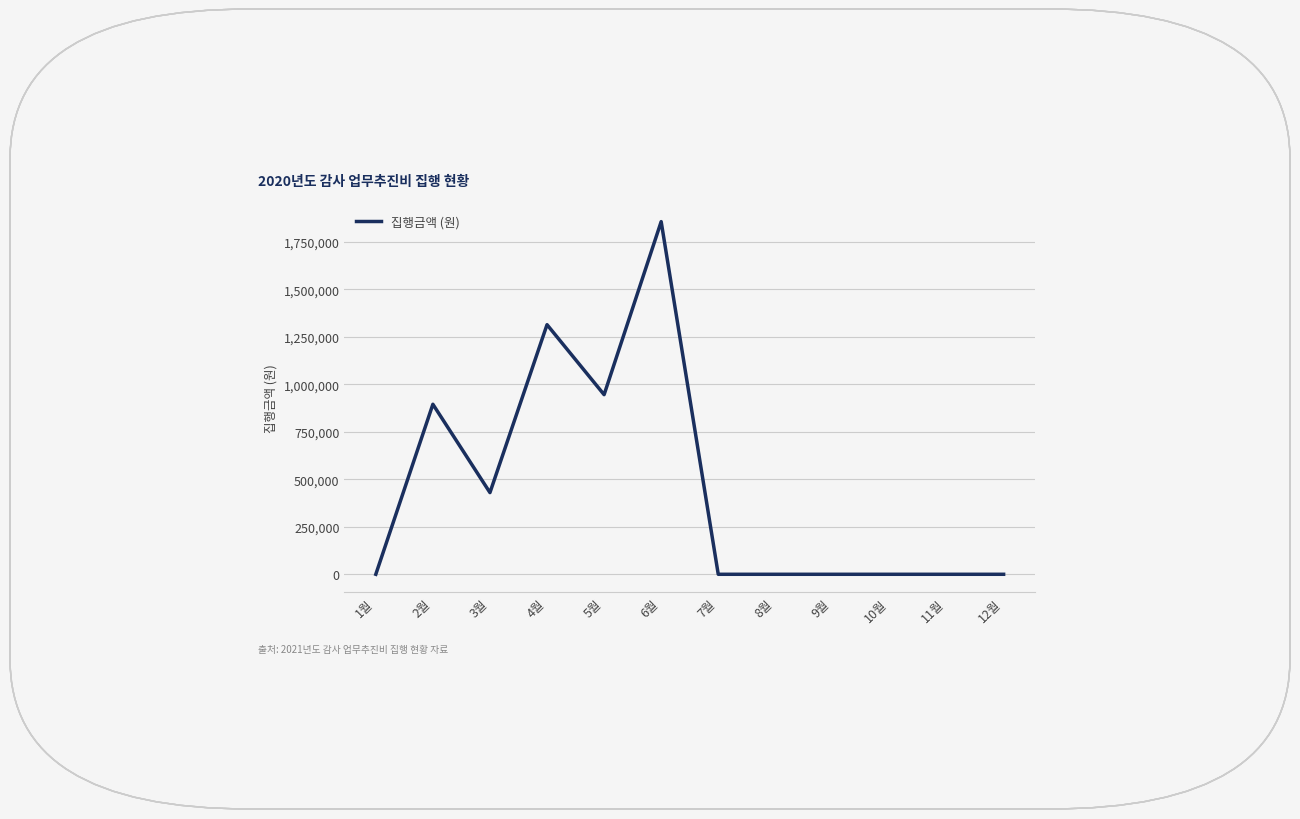

Does the chart display data point markers on the line(s)?

No